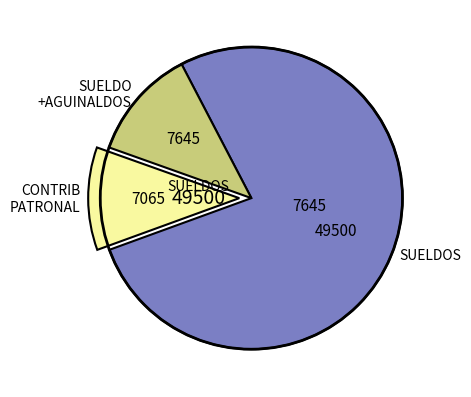

How many slices are in this pie chart?

3